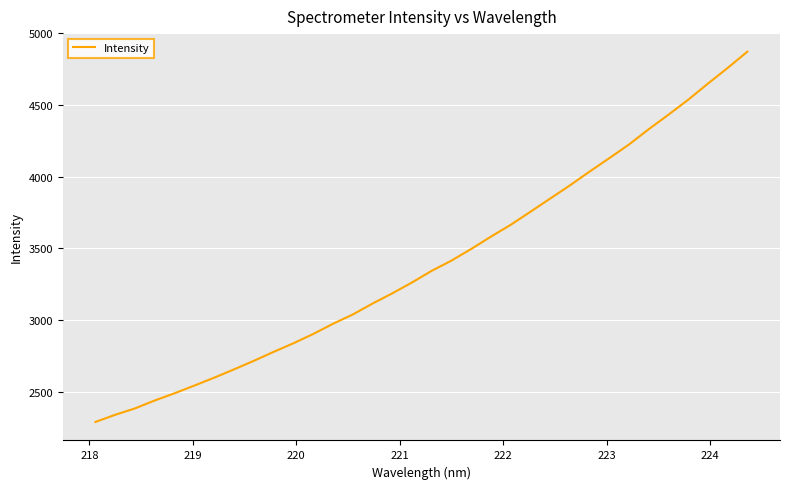

What is the smallest value displayed?

2289.9